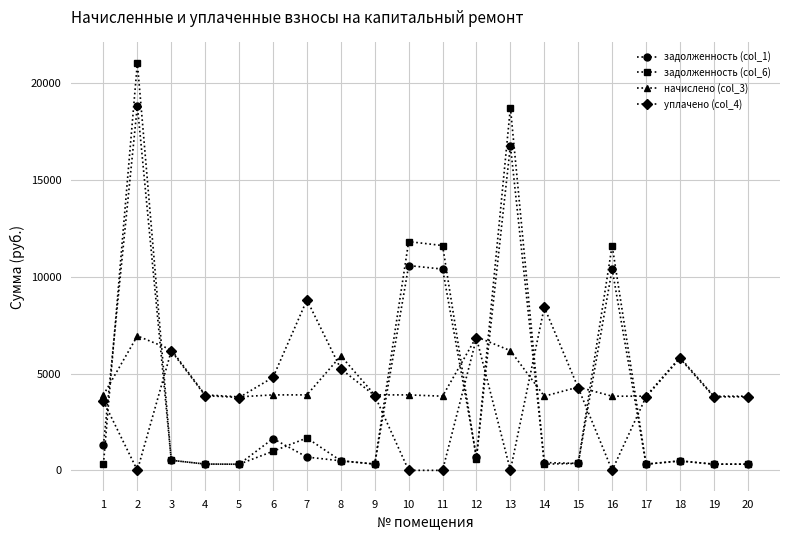

The value of начислено (col_3) at 16 is 3833.2. True or false?

True